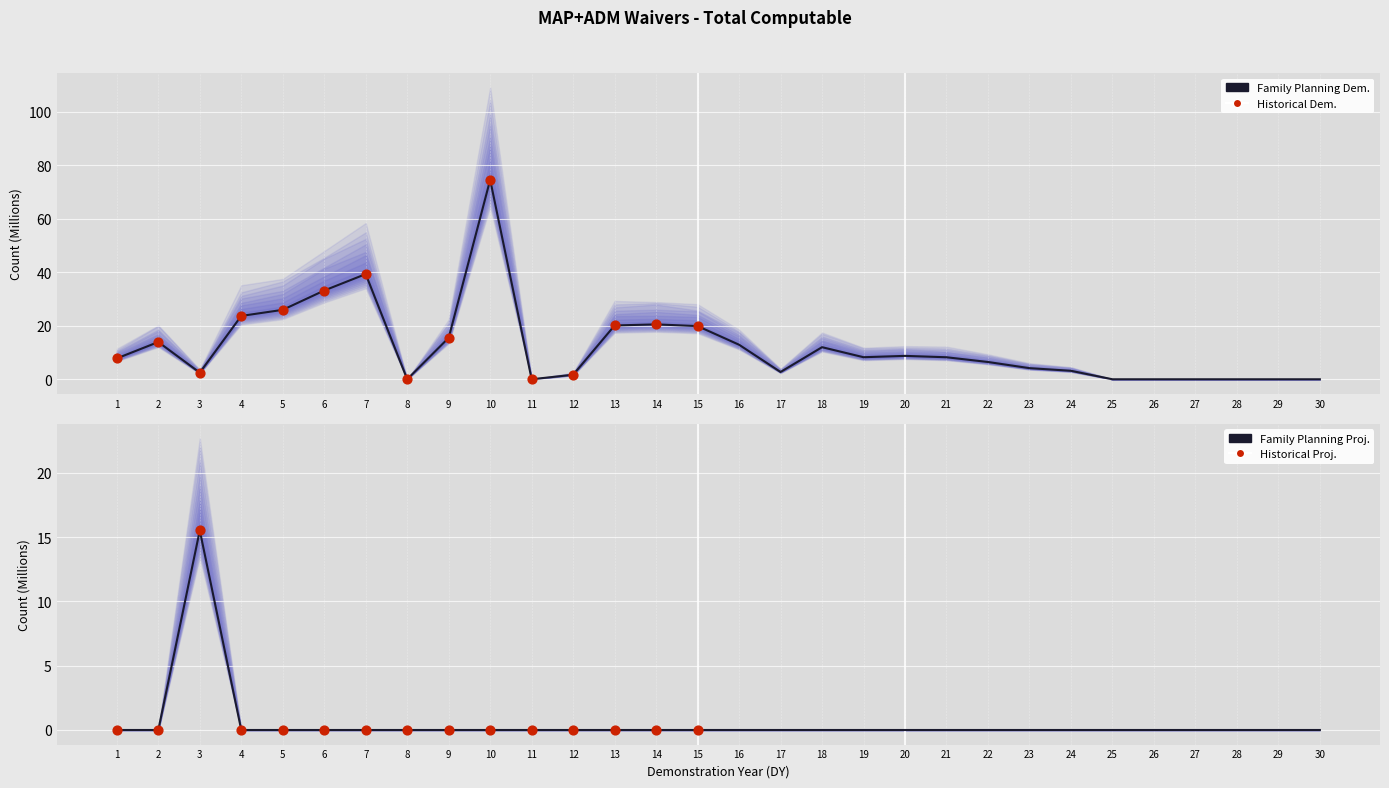

Which series reaches the minimum Y coordinate?

Family Planning Dem.